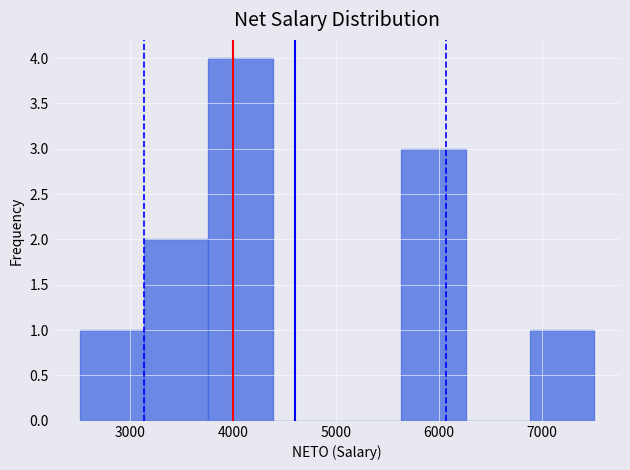

What is the height of the bar covering 5600 to 6300 on the x-axis? Neither the bar edges nor the heights are printed on the chart, so give them approximately, as read against the axes.

3